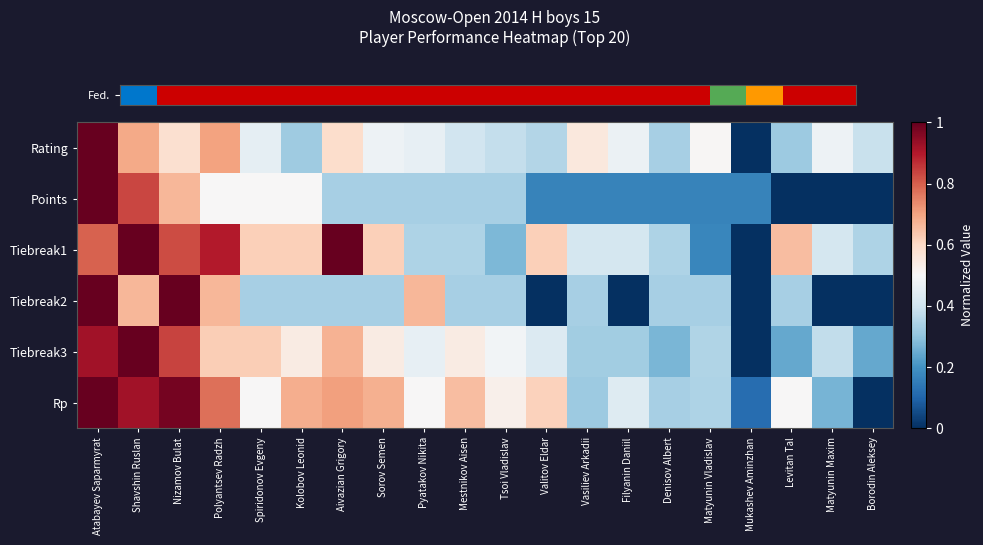

Which label corresponds to the smallest value in the chart?

Mukashev Aminzhan